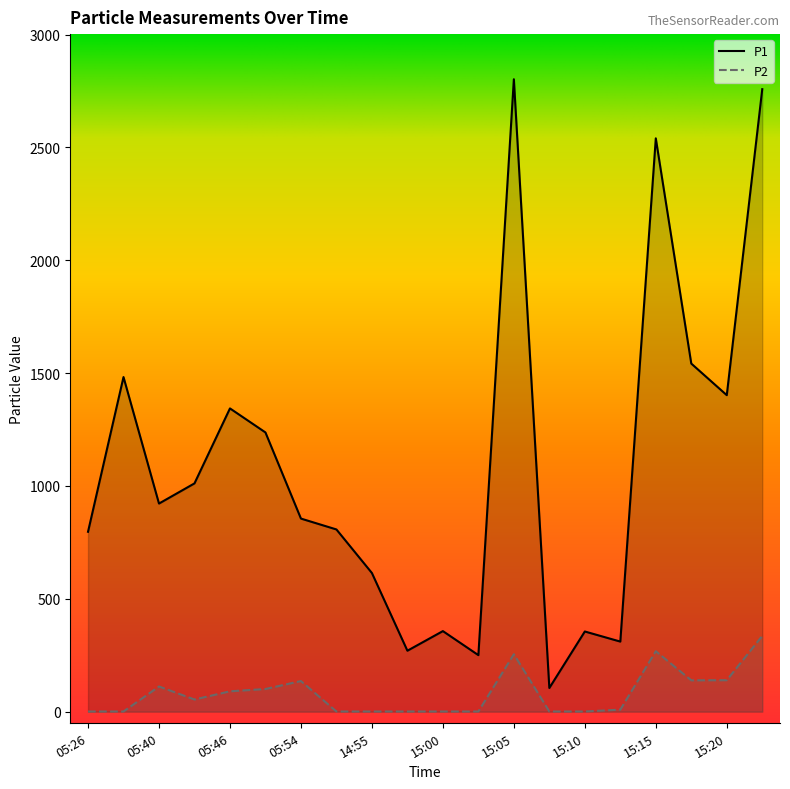

What are all the series names shown in the legend?

P1, P2